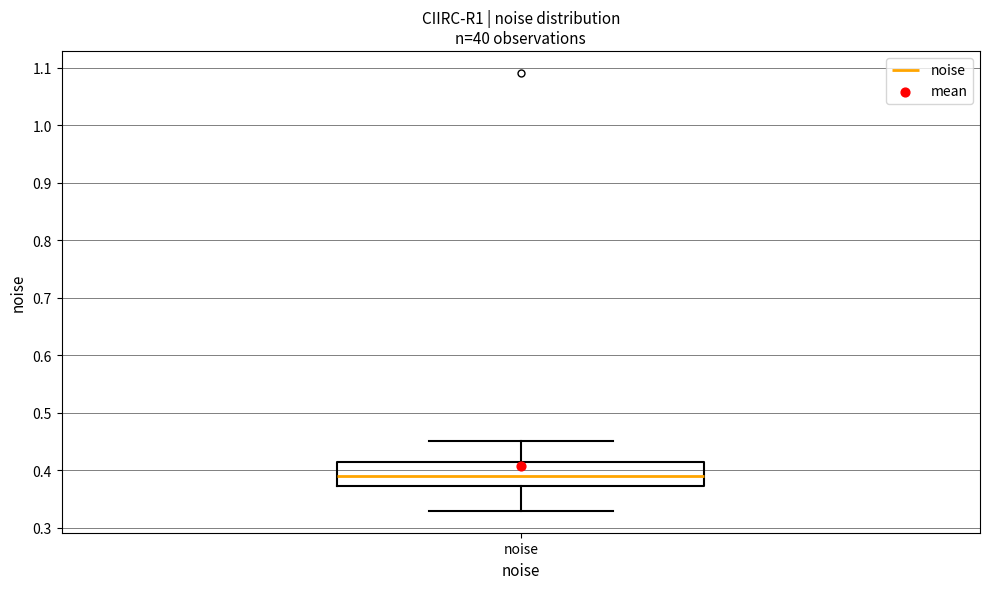

Where is the upper edge of the box for noise on the y-axis? The values are not printed on the chart, so give them approximately, as read against the axis.

0.41